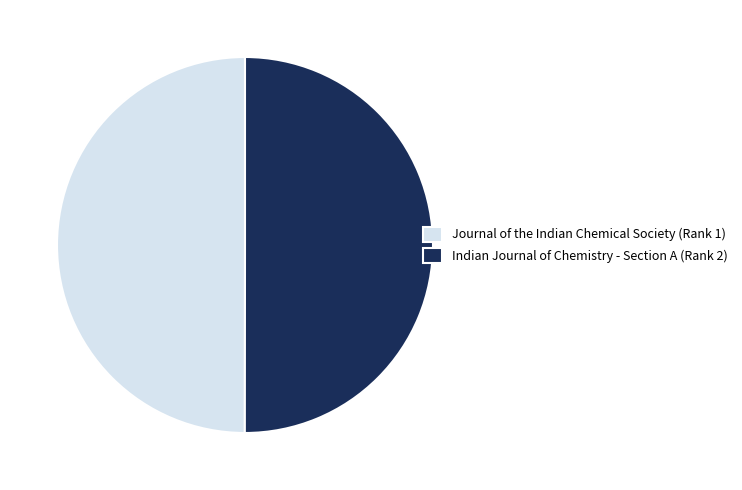

Do Indian Journal of Chemistry - Section A (Rank 2) and Journal of the Indian Chemical Society (Rank 1) together represent more than half of the pie?

Yes